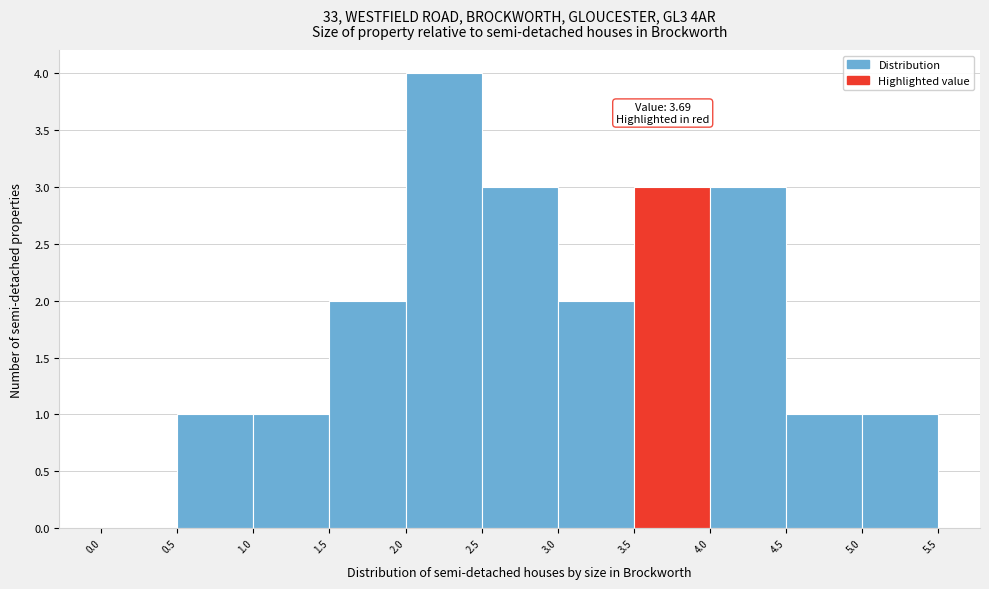

Which range on the x-axis has the tallest bar?

2.0 to 2.5